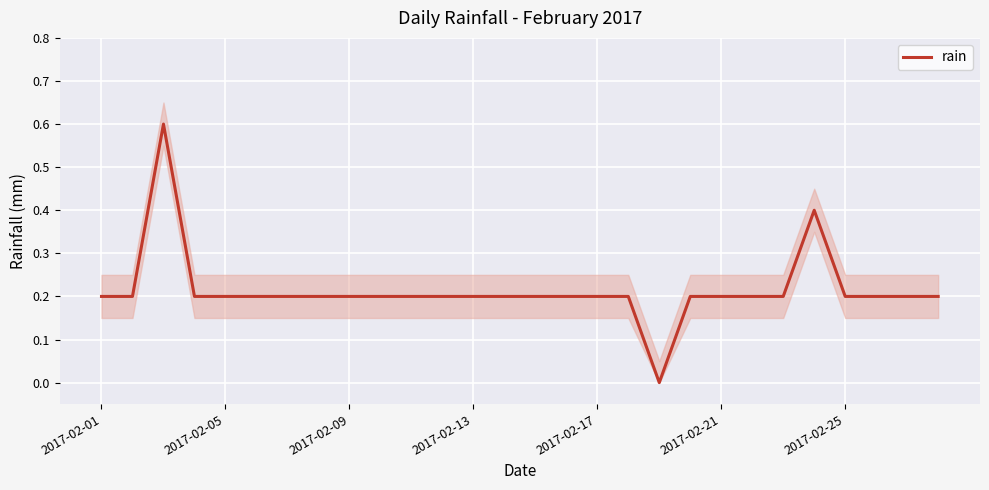

True or false: rain has a value of 0.3 at 2017-02-13.

False